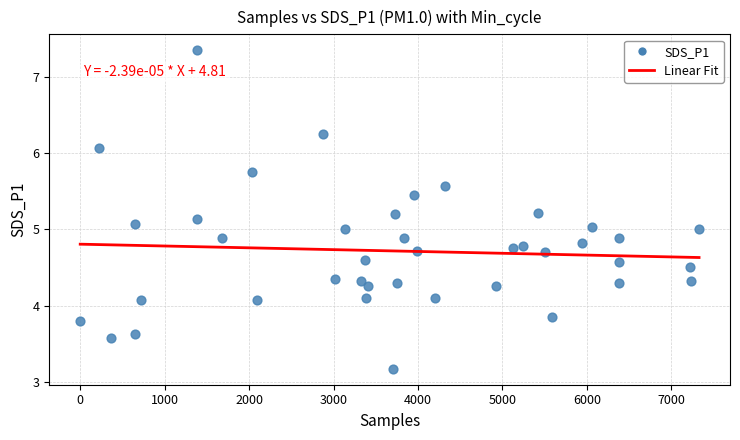

What is the range of X values (max minus min)?

7328.0